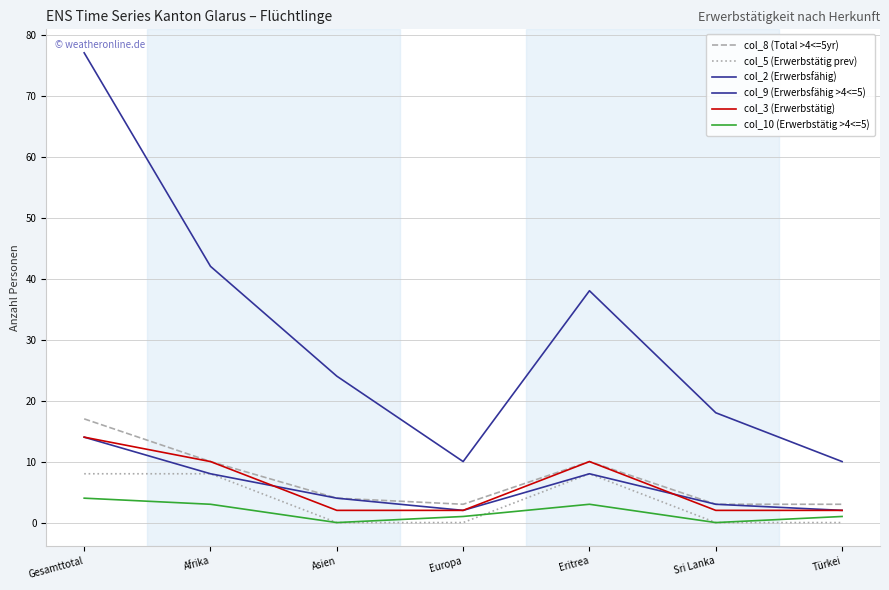

How many lines are shown in the chart?

6